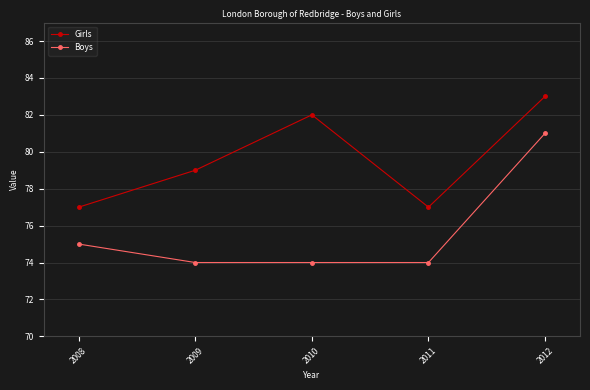

What is the spread (max minus min) of values at 2010?

8